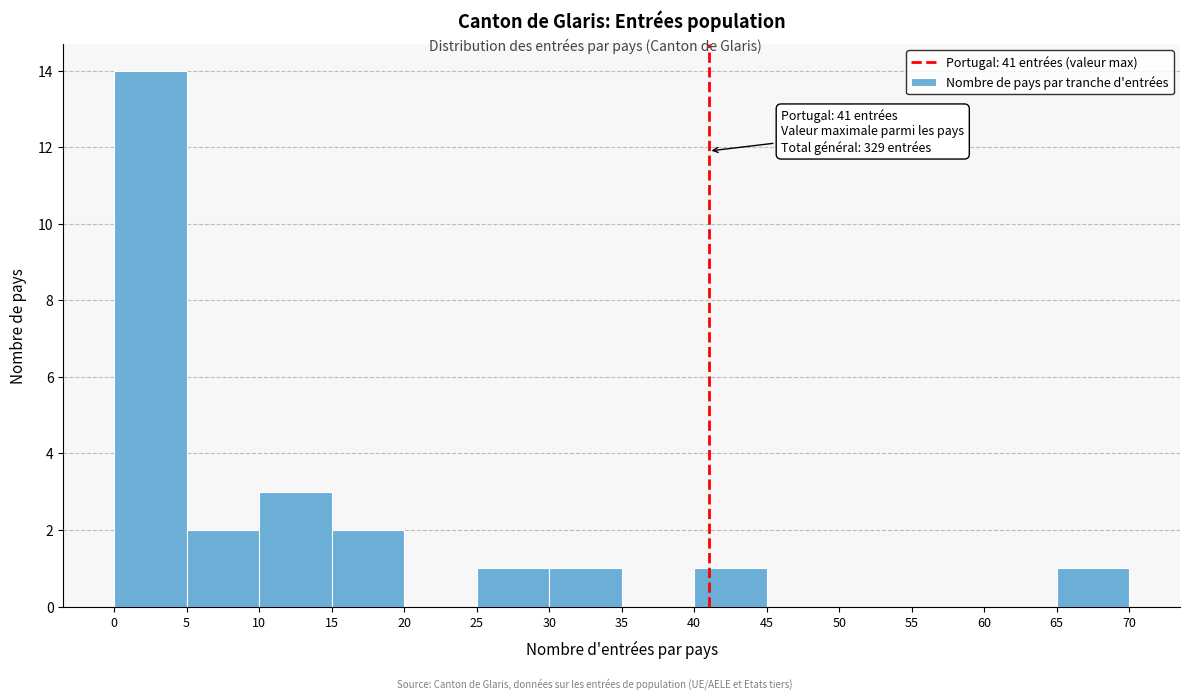

Over which range of the x-axis is the bar tallest?

0 to 5